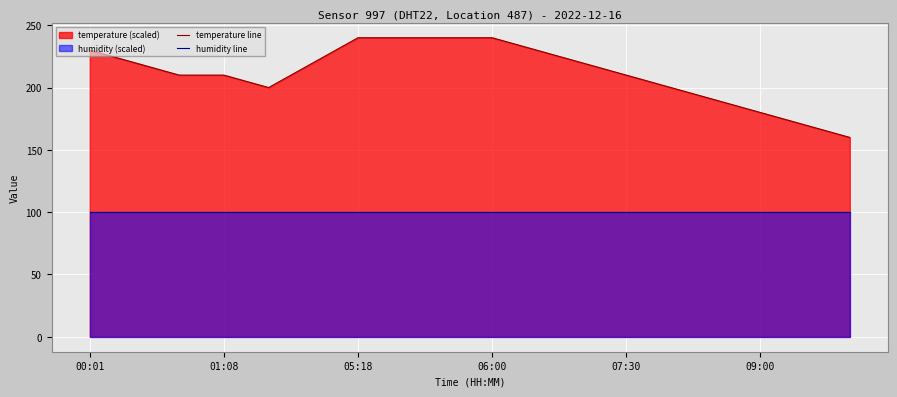

Rank the series by their maximum value, from highest to lowest.

temperature line, humidity line